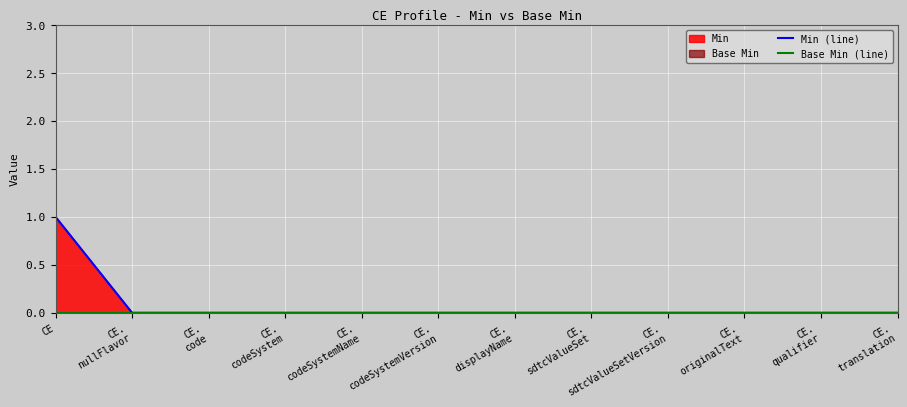

Reading left to right, extract all data points from this chart.

Min (line): 1	0	0	0	0	0	0	0	0	0	0	0
Base Min (line): 0	0	0	0	0	0	0	0	0	0	0	0